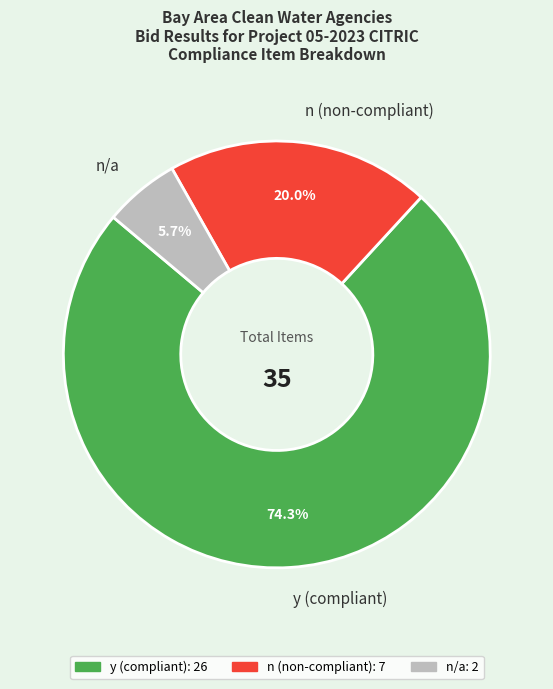

What is the largest slice in the pie chart?

y (compliant)